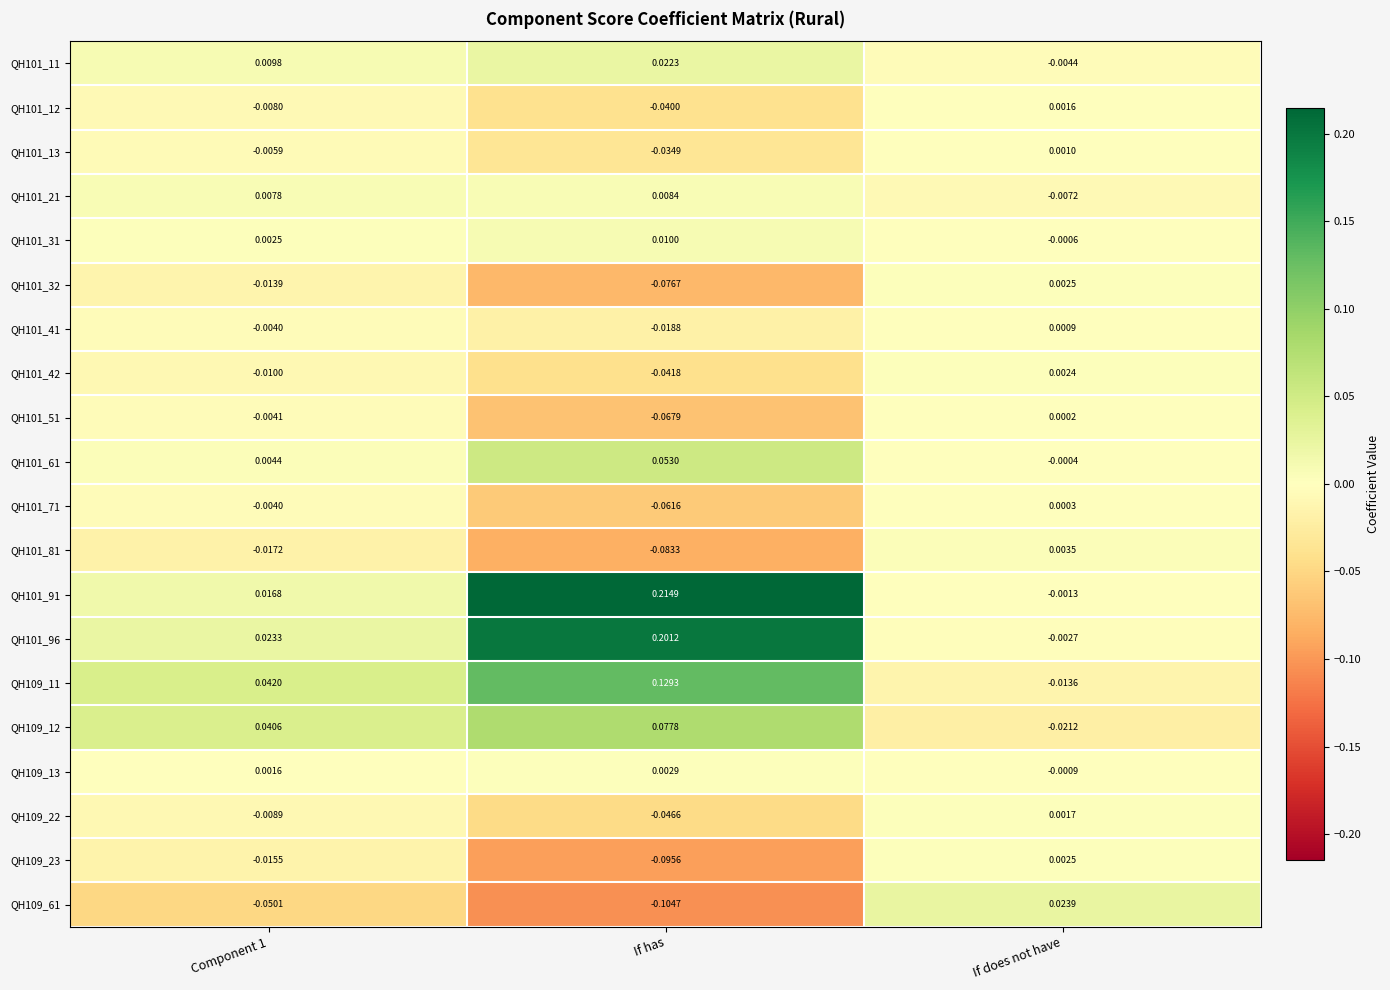

Is the value of QH101_42 at If does not have greater than the value of QH109_61 at If does not have?

No